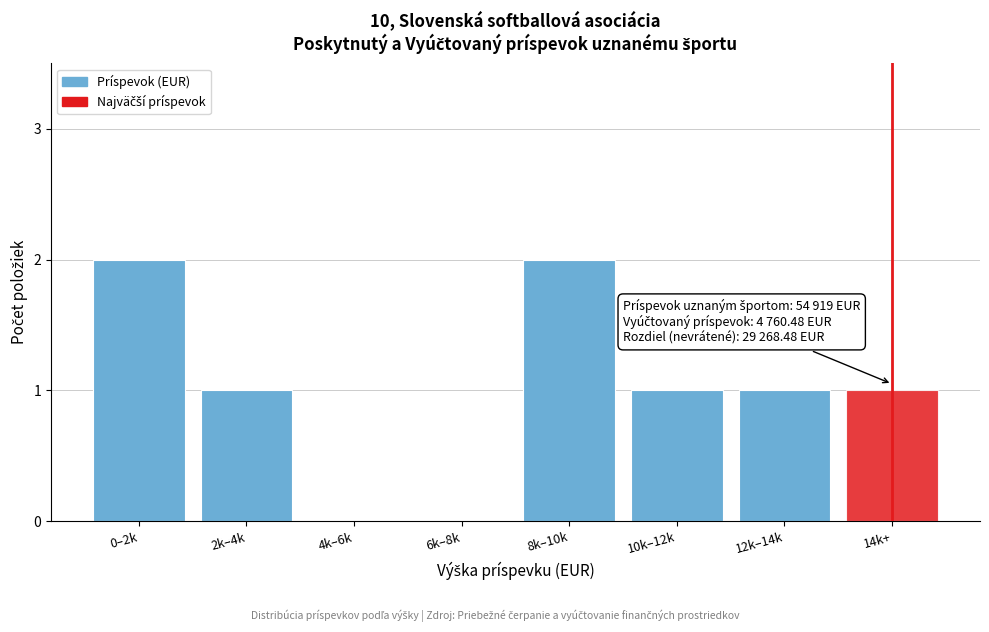

Reading right to left, what are all the values shown in this chart?

14k+=1	12k–14k=1	10k–12k=1	8k–10k=2	6k–8k=0	4k–6k=0	2k–4k=1	0–2k=2